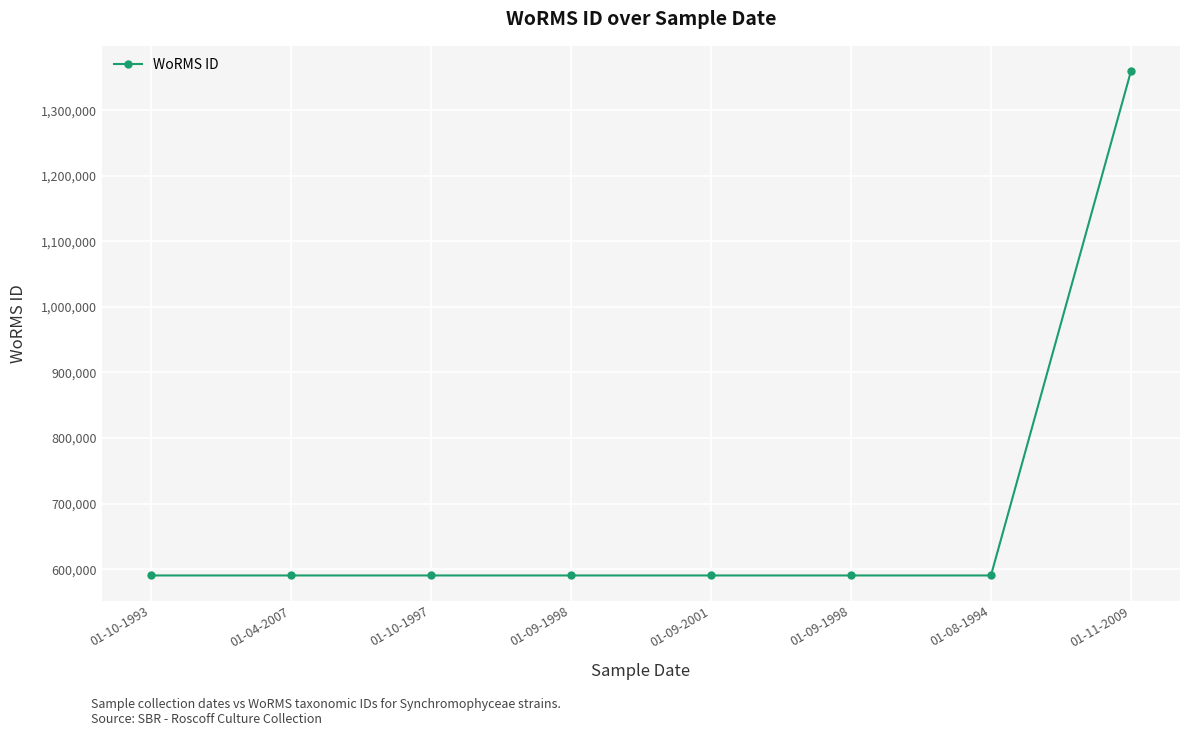

How many lines are shown in the chart?

1